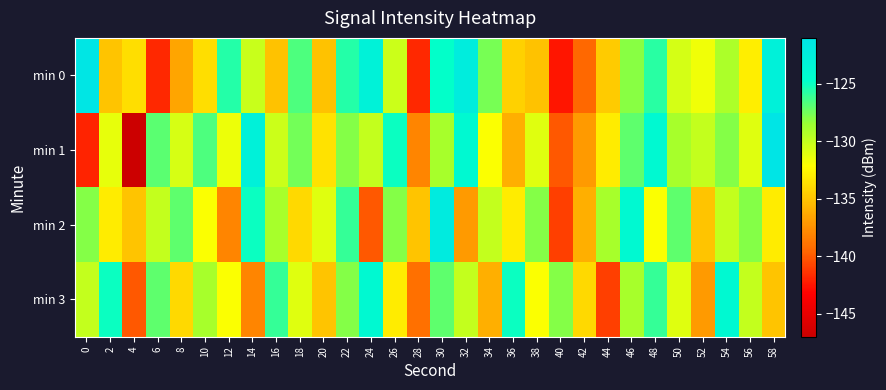

What is the total value across all series at 50?

-517.6